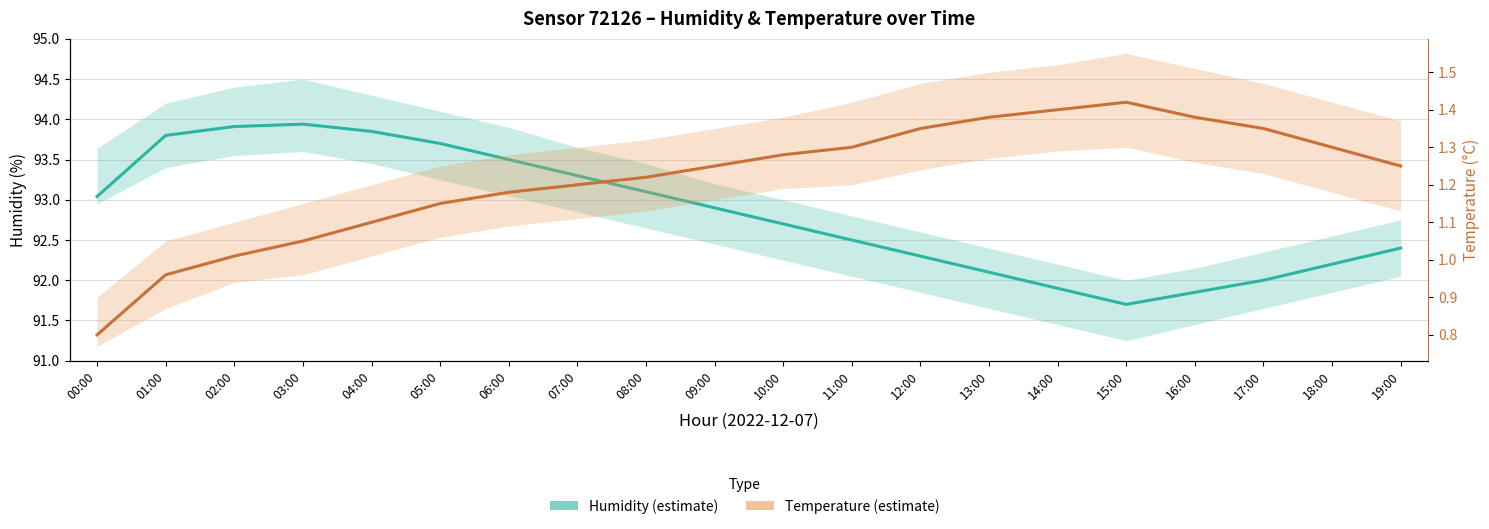

What is the label of the 20th point from the left?

19:00